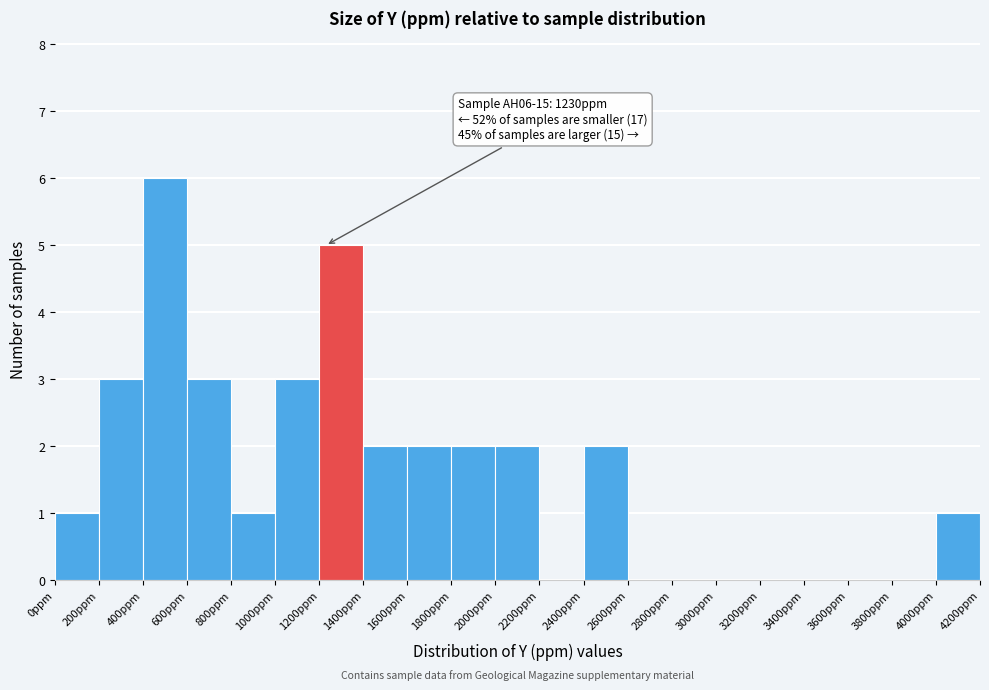

Over which range of the x-axis is the bar tallest?

400 to 600